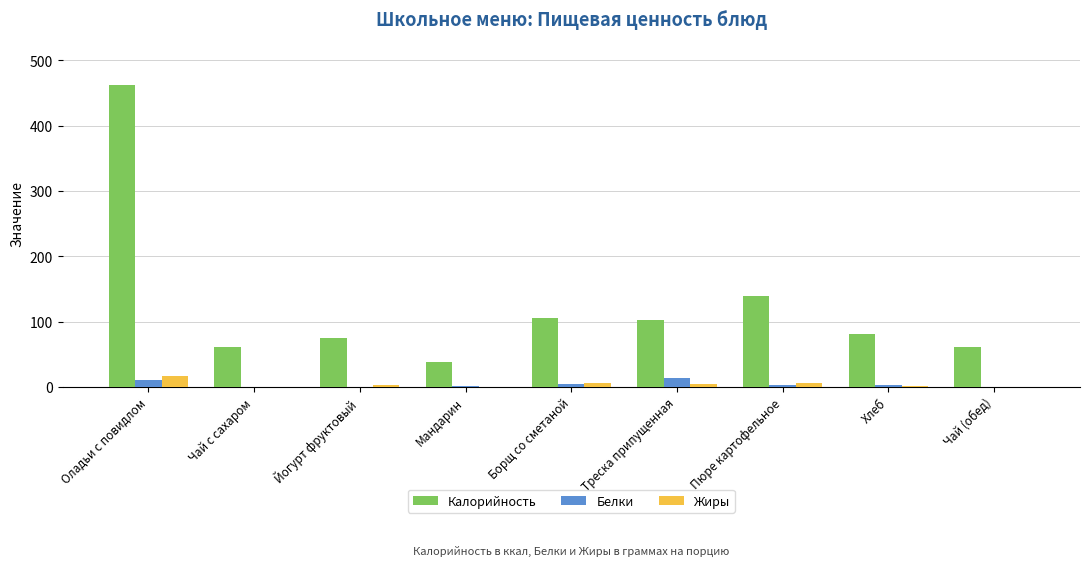

How many data points does each series have?

9